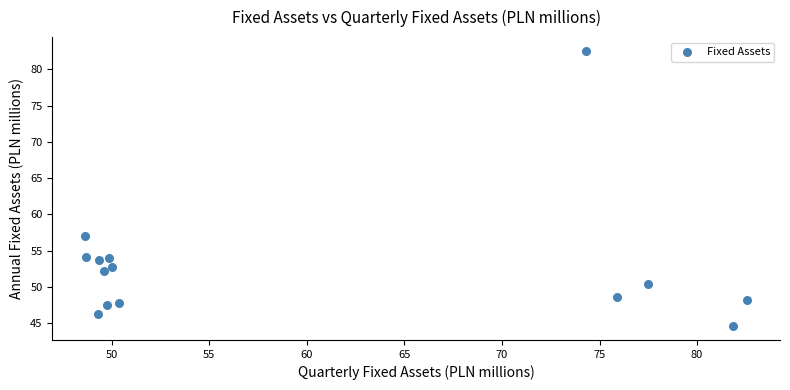

What is the range of Y values (max minus min)?

38.0